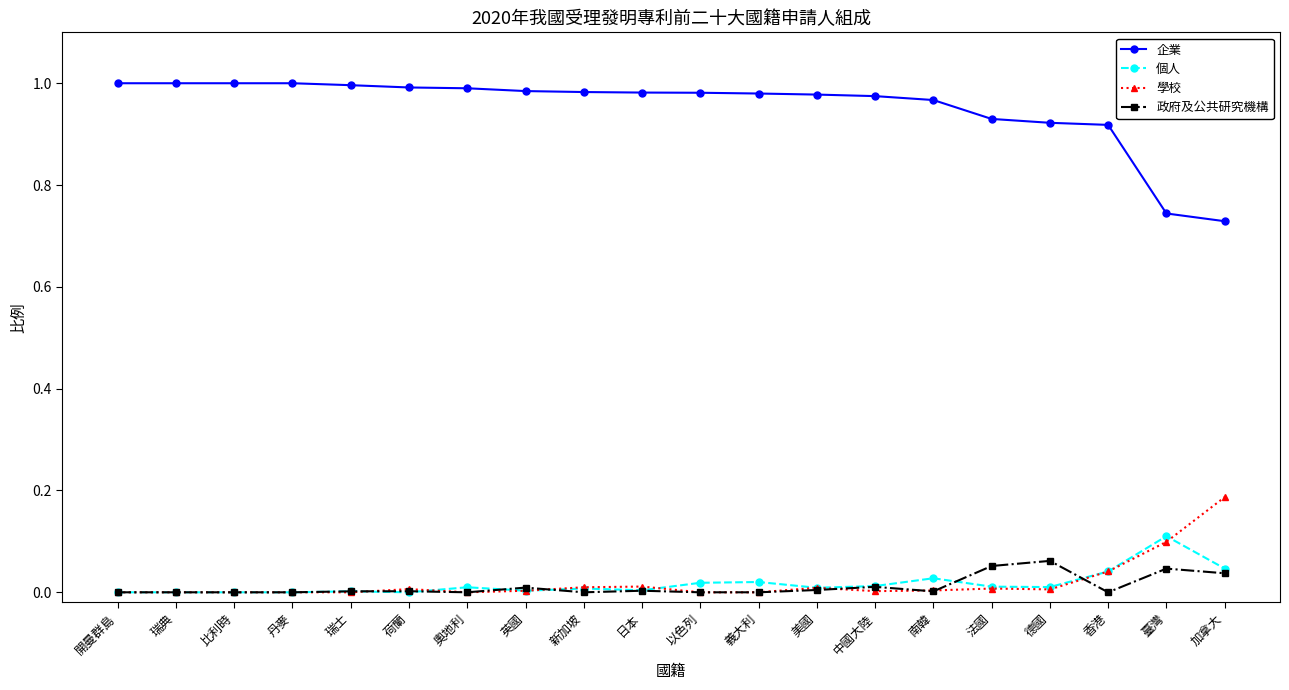

Does the chart have visible grid lines?

No